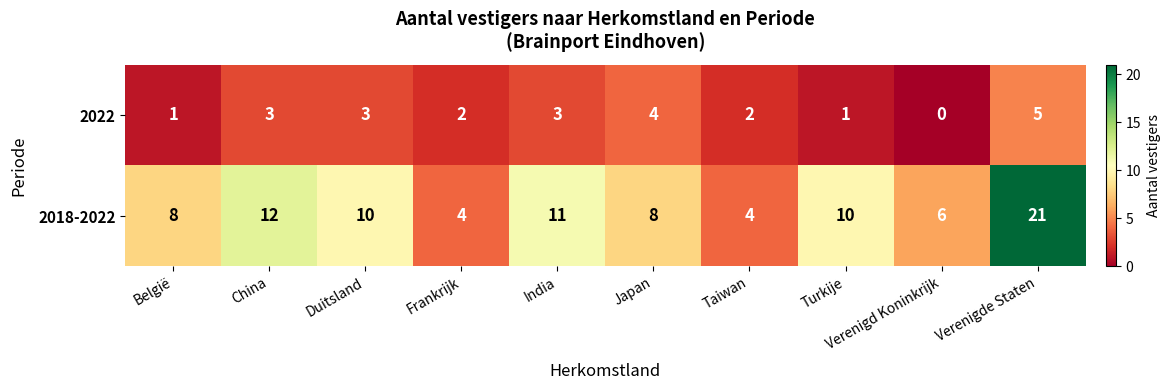

Which label corresponds to the smallest value in the chart?

Verenigd Koninkrijk